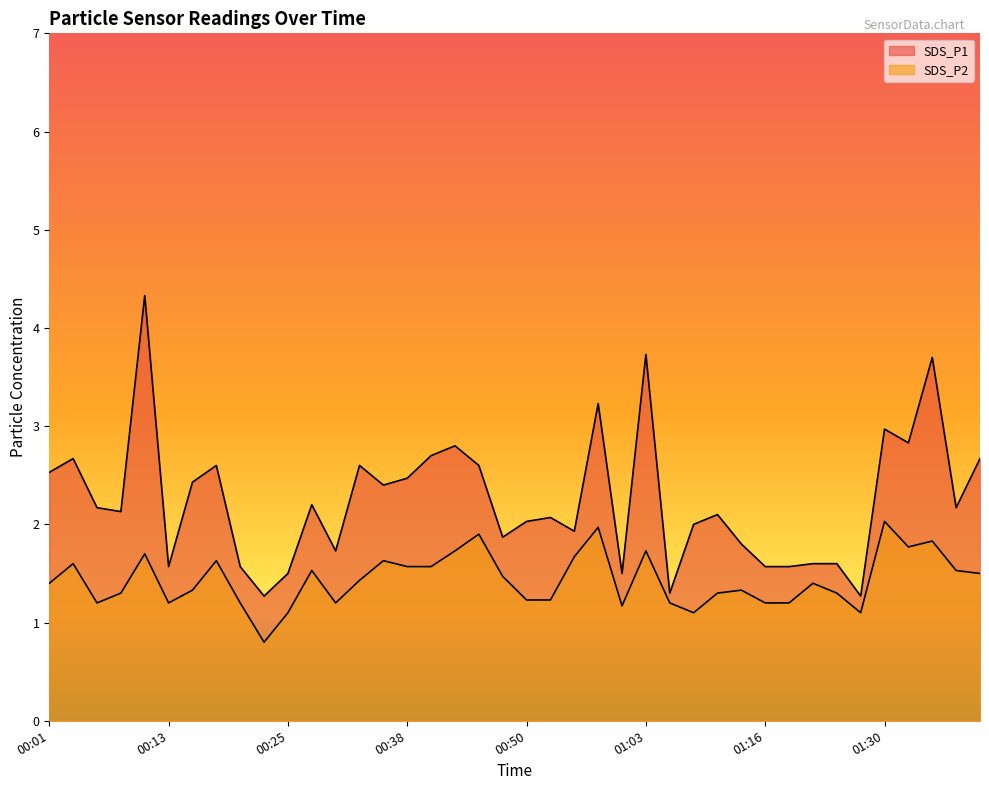

Between 00:50 and 01:19, which is larger?

00:50